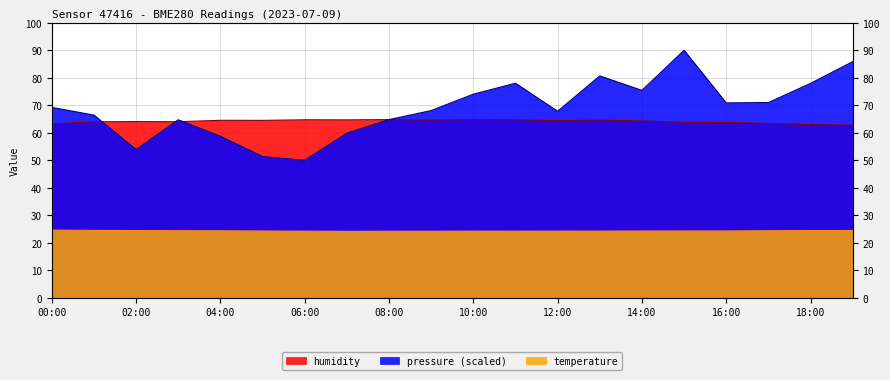

At which category is the sum across all series the highest?

15:00